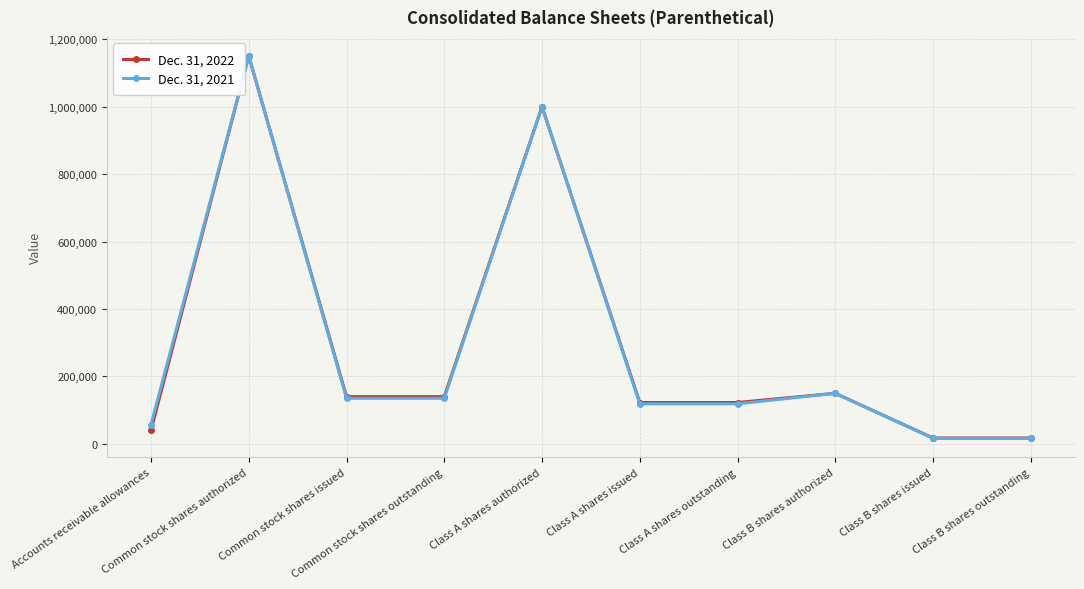

How many data points in Dec. 31, 2022 are less than 140027?

5